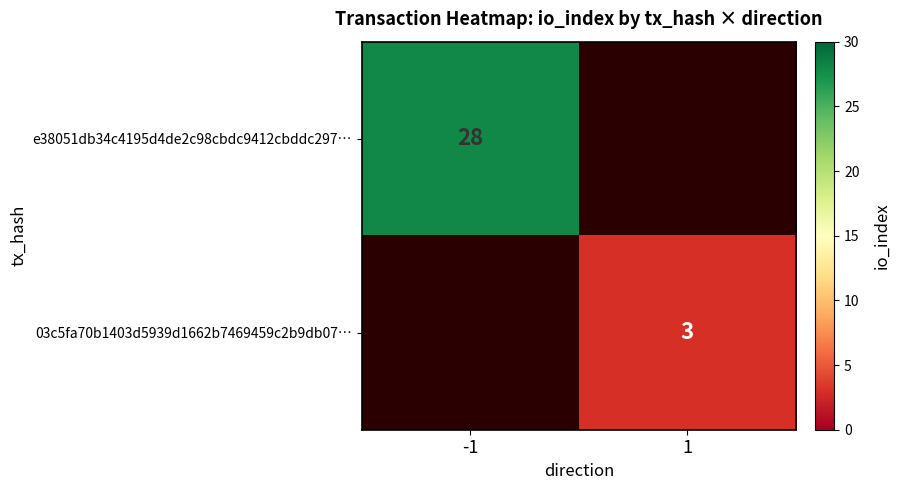

Is it true that 03c5fa70b1403d5939d1662b7469459c2b9db07… equals 1 at 1?

False